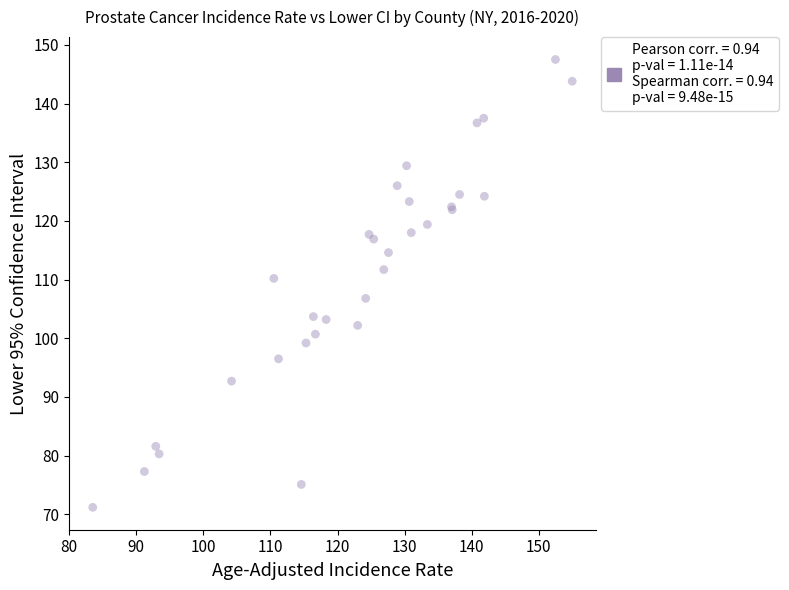

What Y value in the scatter plot is closest to 109?

110.2